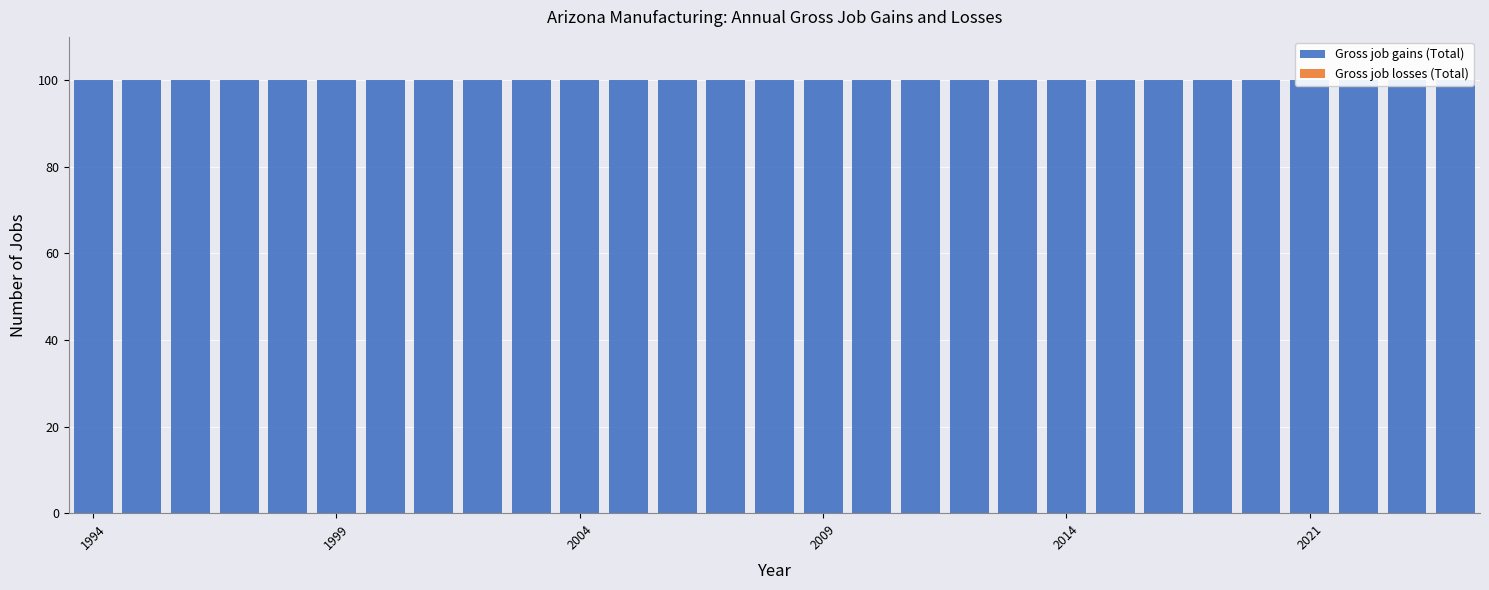

Does the chart contain stacked bars?

No